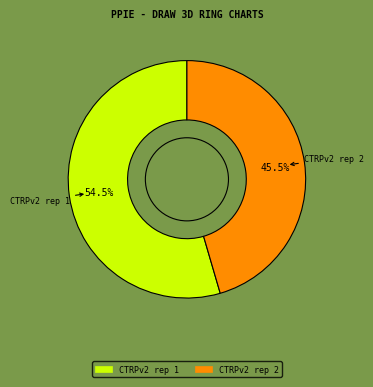

What percentage do CTRPv2 rep 2 and CTRPv2 rep 1 together represent?

100.0%